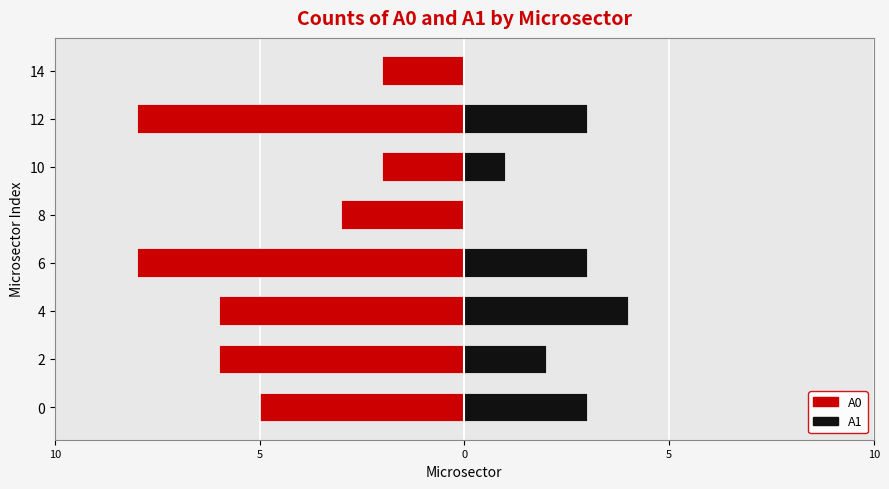

Is it true that A1 equals 5 at 12?

False